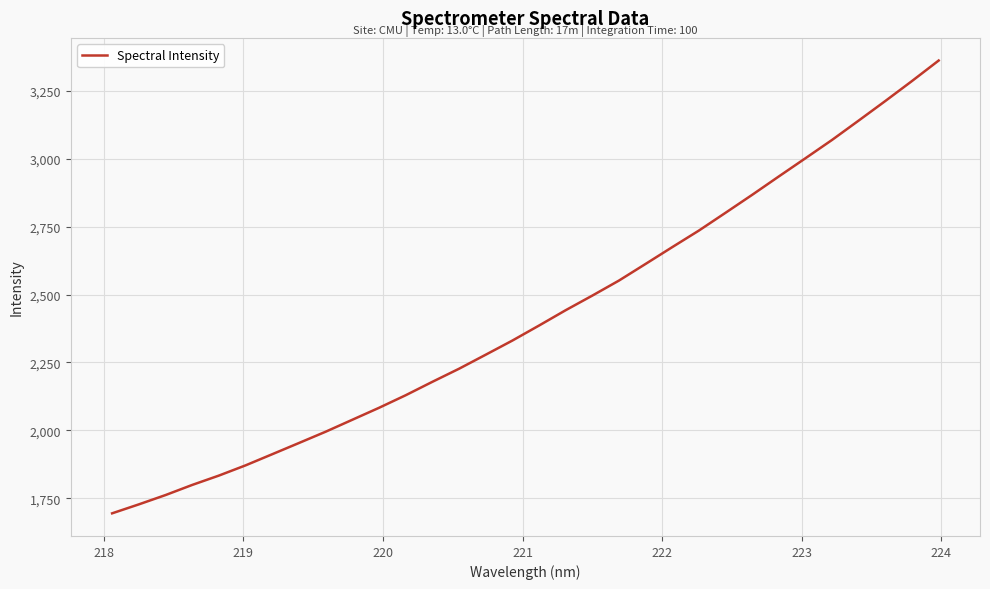

How many categories are shown in the chart?

32